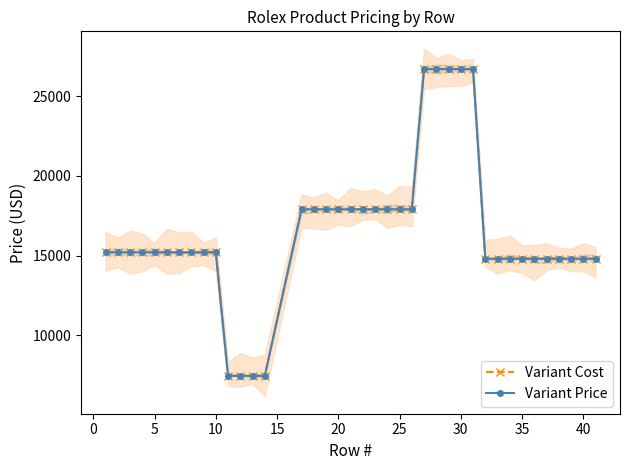

What is the value of the Variant Price point at the 25th from the left?

26700